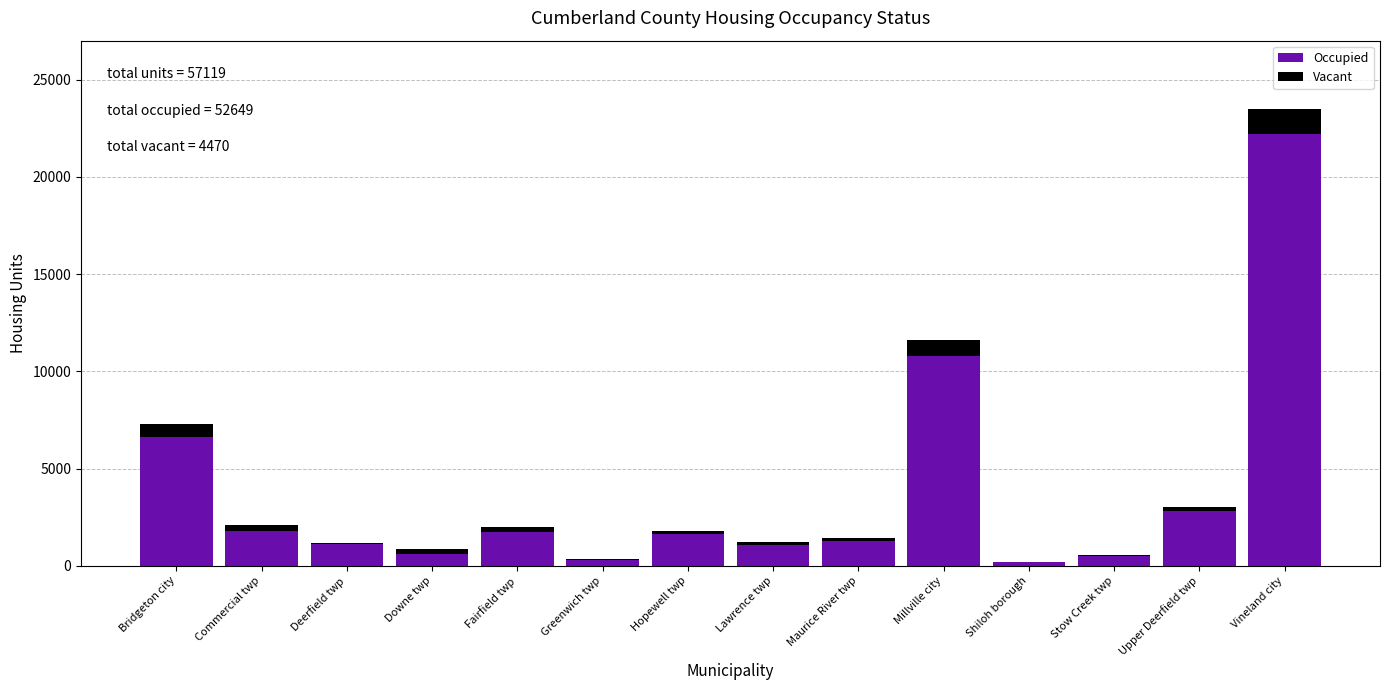

The Occupied series shows 15751 at Millville city. True or false?

False